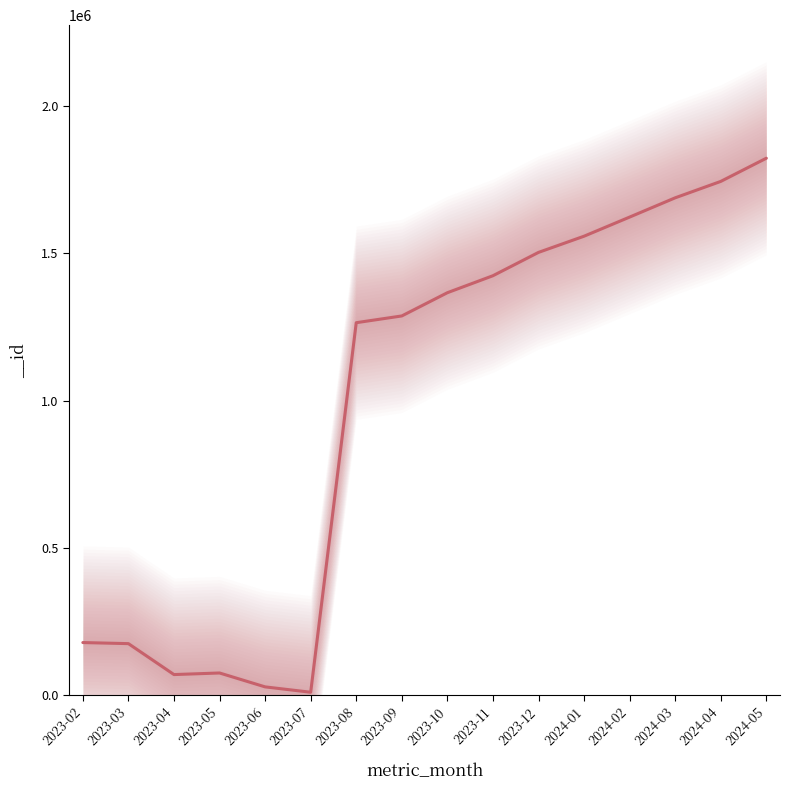

What is the minimum value shown in the chart?

10680